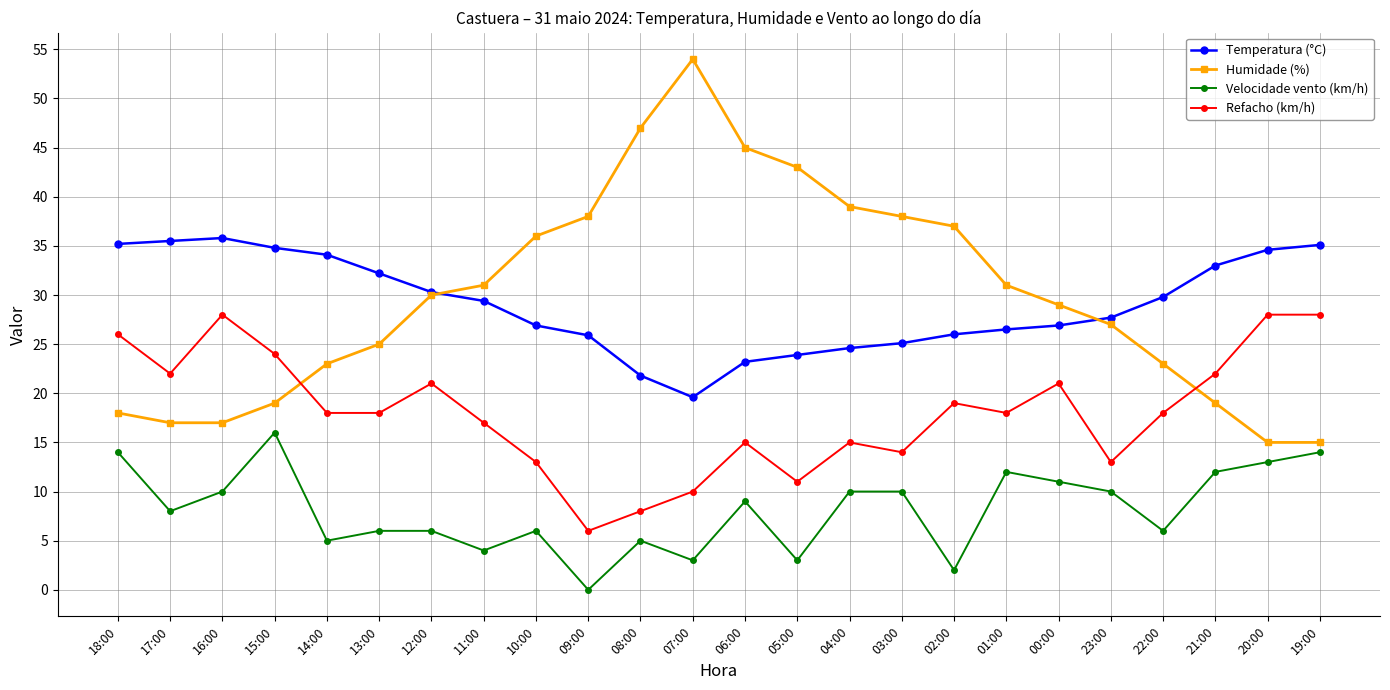

What is the total value across all series at 20:00?

90.6